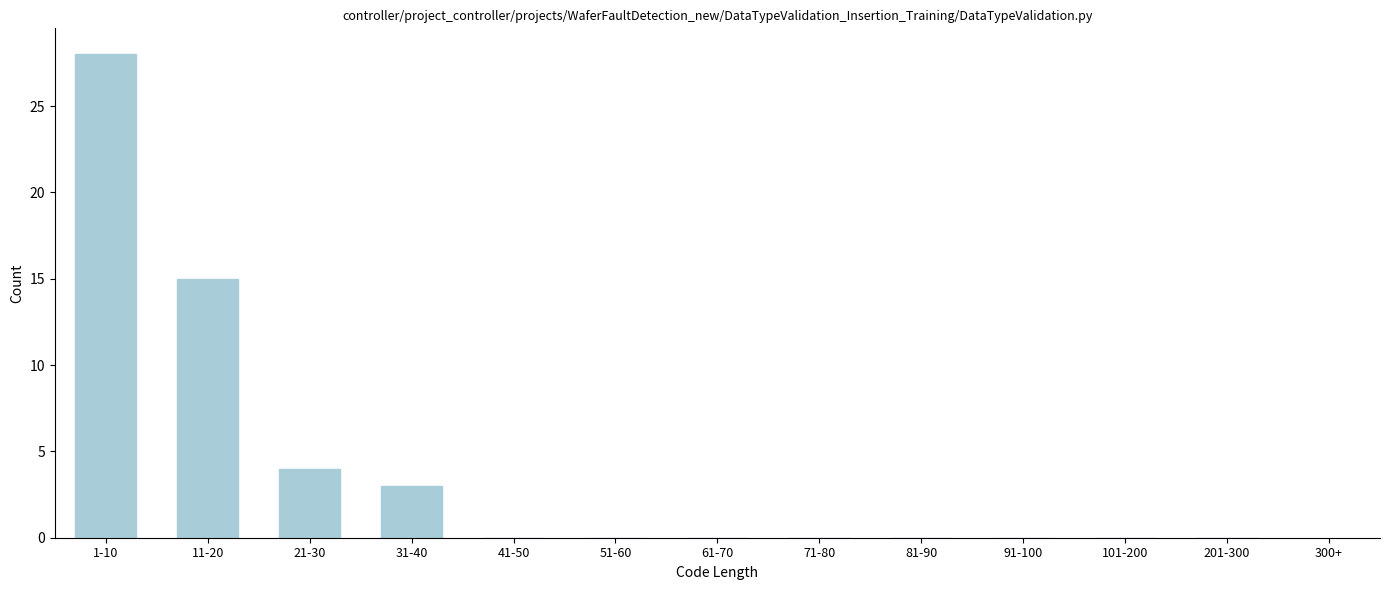

Reading left to right, what are all the values shown in this chart?

1-10=28	11-20=15	21-30=4	31-40=3	41-50=0	51-60=0	61-70=0	71-80=0	81-90=0	91-100=0	101-200=0	201-300=0